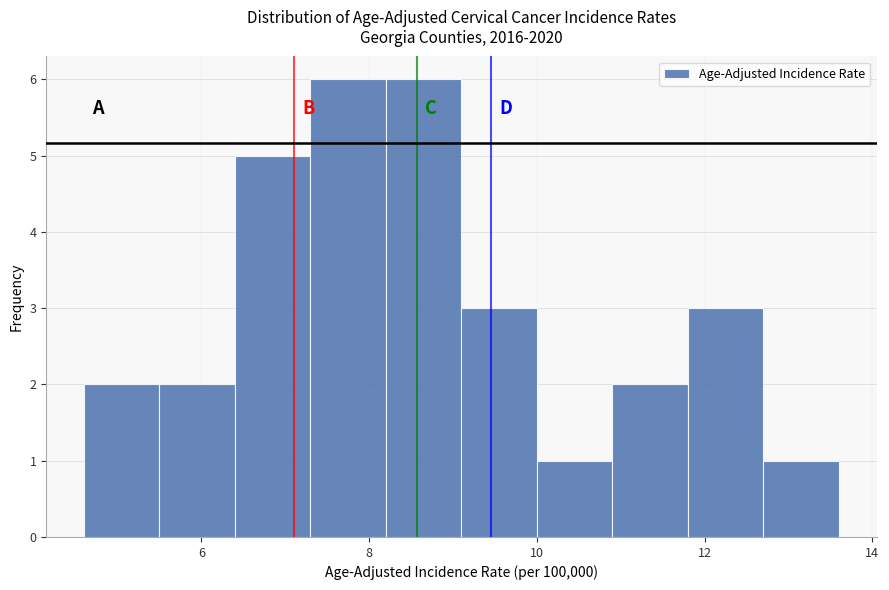

How tall is the bar that spans 10.9 to 11.8 on the x-axis? Neither the bar edges nor the heights are printed on the chart, so give them approximately, as read against the axes.

2